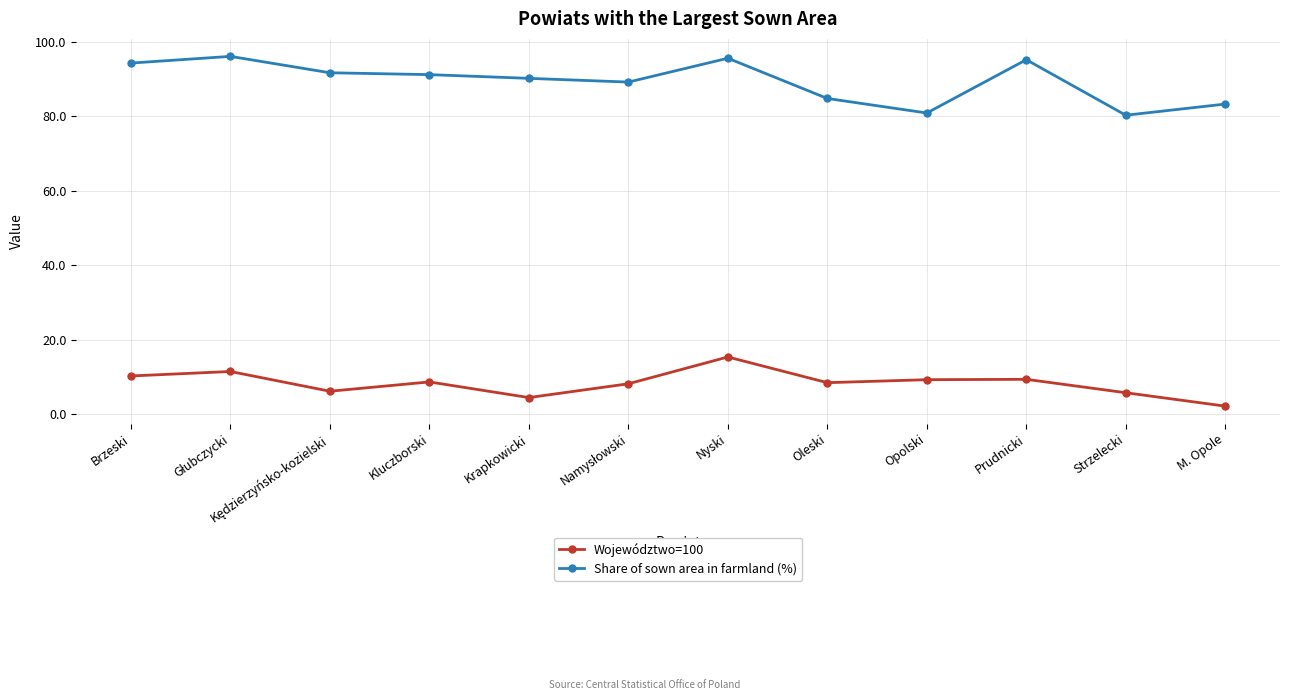

True or false: Województwo=100 has more than 0 points higher than both neighbors.

True